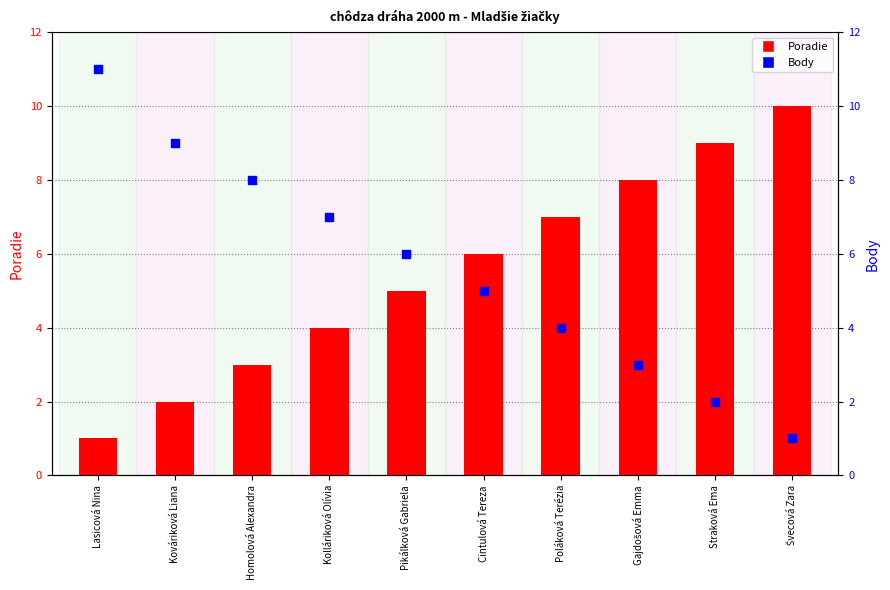

At how many categories does at least one series exceed 1?

10